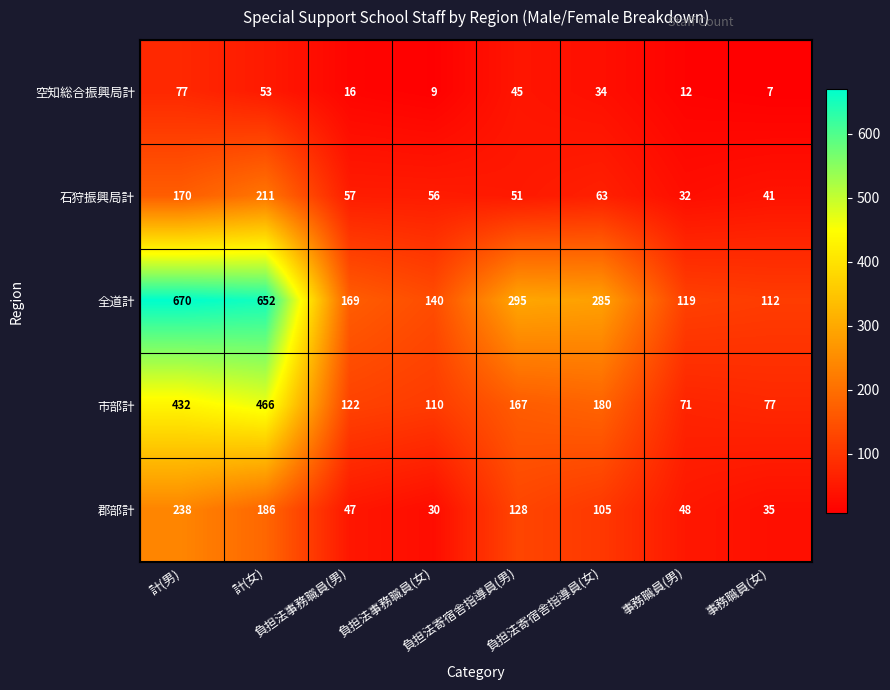

What is the difference between the second highest and second lowest values in the 市部計 series?

355